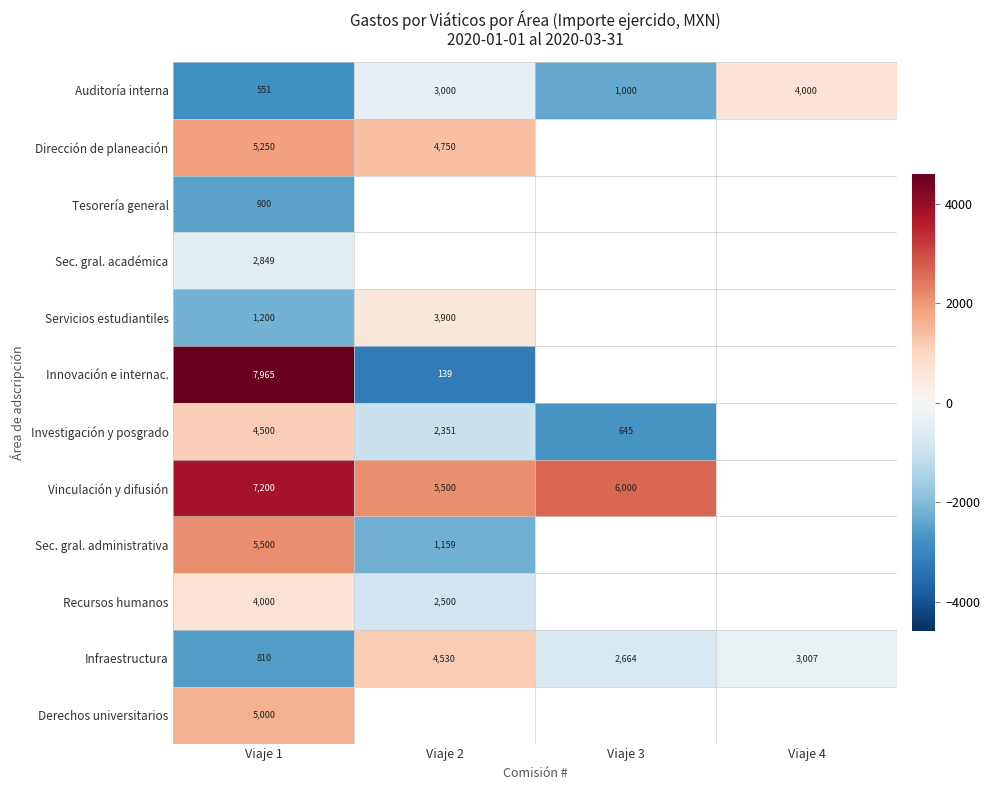

What is the spread (max minus min) of values at Viaje 3?

5355.0